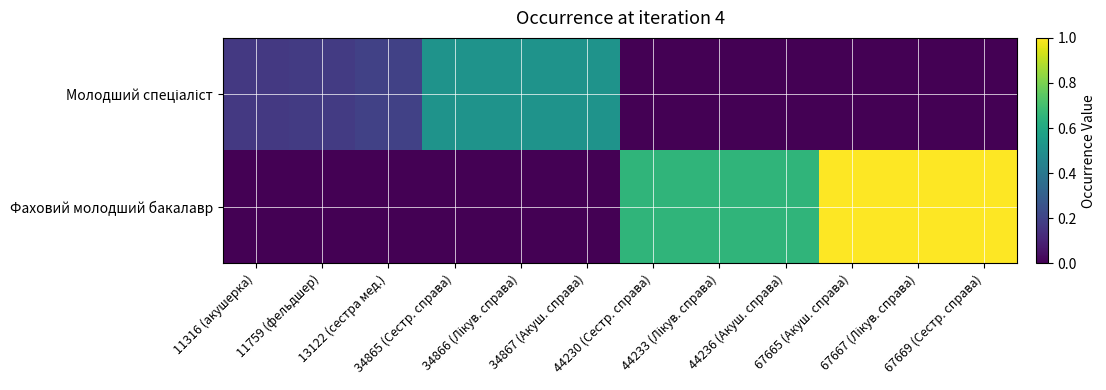

Count the number of data series in this chart.

2